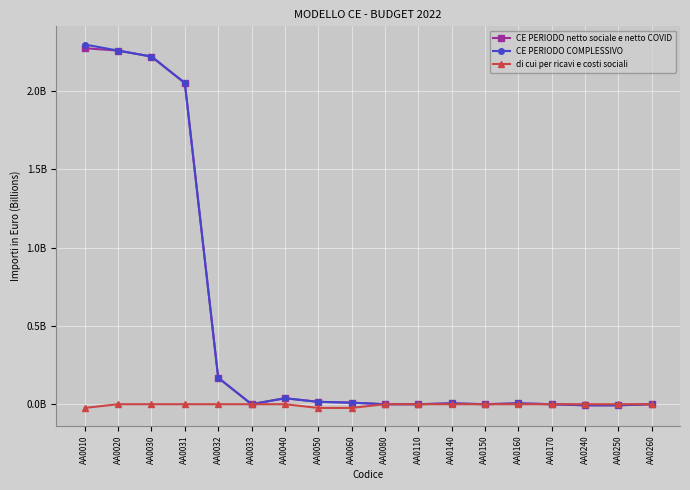

At which category is the sum across all series the highest?

AA0010